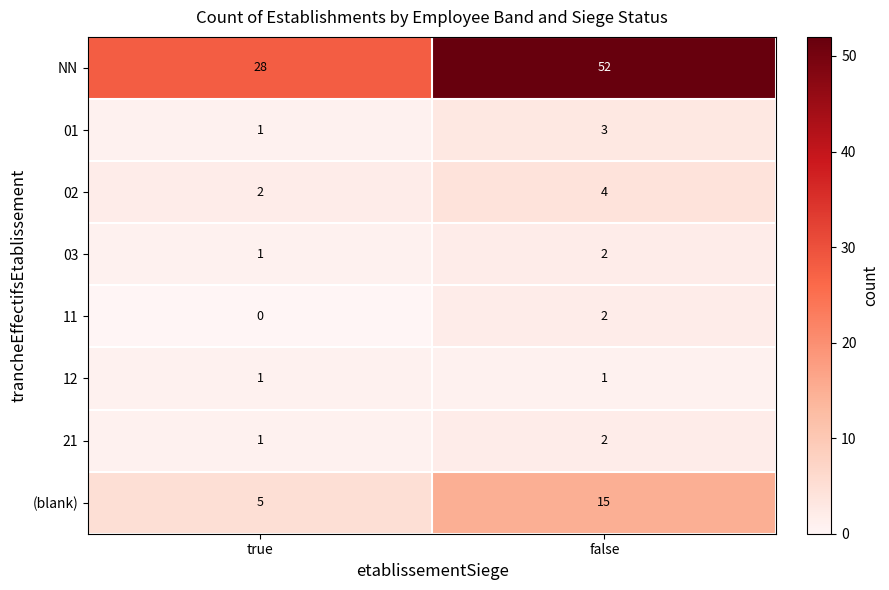

What is the difference between the (blank) values at false and true?

10